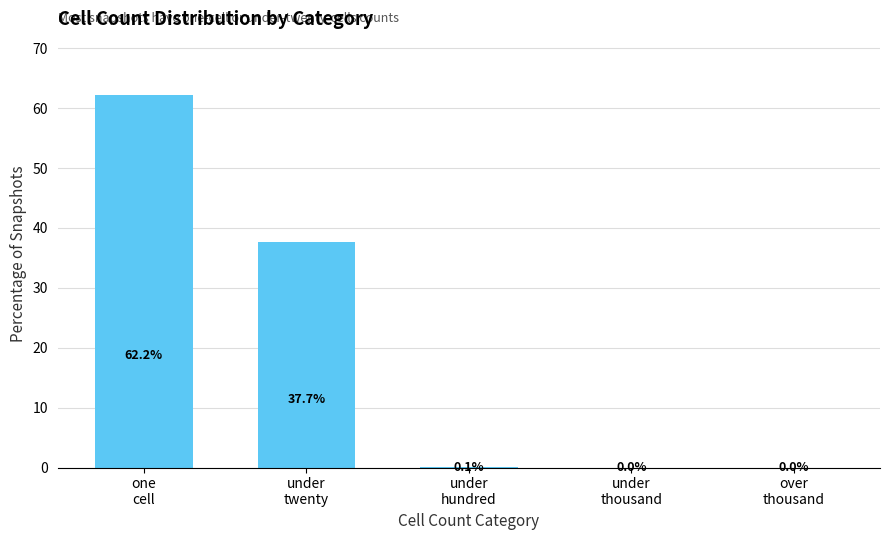

What is the sum of all values?

100.0